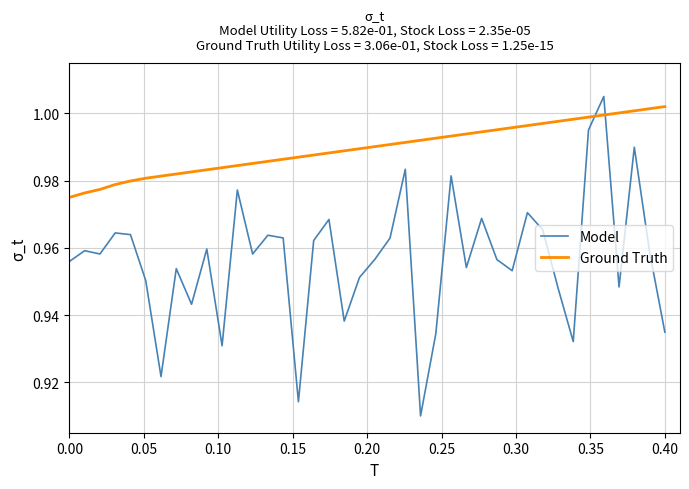

Which series has the largest total across all categories?

Ground Truth